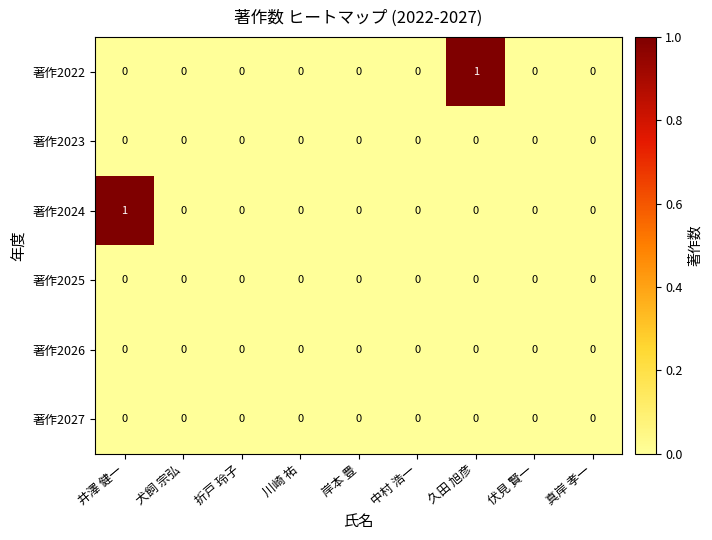

Count the number of data series in this chart.

6